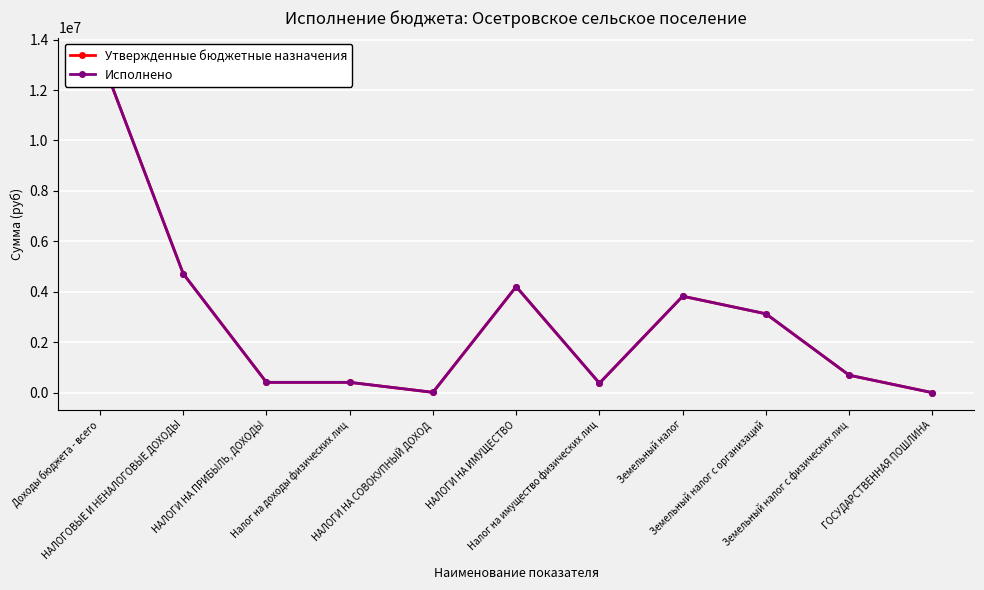

What is the approximate value of Исполнено at Налог на доходы физических лиц?

413329.8